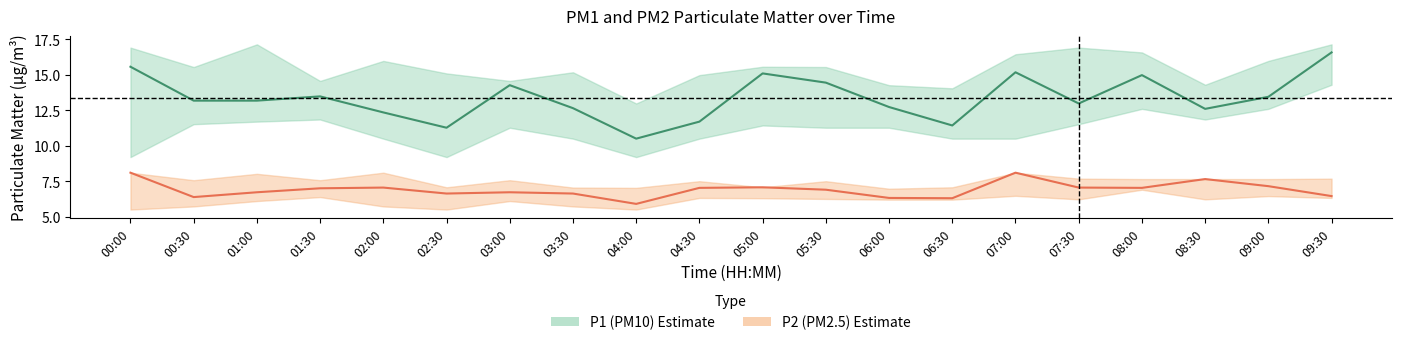

Reading left to right, extract all data points from this chart.

P1: 00:00=15.6	00:30=13.2	01:00=13.2	01:30=13.5	02:00=12.3	02:30=11.3	03:00=14.3	03:30=12.7	04:00=10.5	04:30=11.7	05:00=15.1	05:30=14.4	06:00=12.7	06:30=11.4	07:00=15.2	07:30=13.0	08:00=15.0	08:30=12.6	09:00=13.4	09:30=16.6
P1_upper: 00:00=16.9	00:30=15.6	01:00=17.1	01:30=14.6	02:00=16.0	02:30=15.1	03:00=14.6	03:30=15.2	04:00=13.0	04:30=15.0	05:00=15.6	05:30=15.6	06:00=14.3	06:30=14.1	07:00=16.4	07:30=16.9	08:00=16.6	08:30=14.3	09:00=16.0	09:30=17.1
P1_lower: 00:00=9.2	00:30=11.5	01:00=11.7	01:30=11.8	02:00=10.5	02:30=9.2	03:00=11.3	03:30=10.5	04:00=9.2	04:30=10.5	05:00=11.4	05:30=11.3	06:00=11.3	06:30=10.5	07:00=10.5	07:30=11.5	08:00=12.6	08:30=11.8	09:00=12.6	09:30=14.3
P2: 00:00=8.1	00:30=6.4	01:00=6.7	01:30=7.0	02:00=7.0	02:30=6.6	03:00=6.7	03:30=6.6	04:00=5.9	04:30=7.0	05:00=7.1	05:30=6.9	06:00=6.3	06:30=6.3	07:00=8.1	07:30=7.0	08:00=7.0	08:30=7.7	09:00=7.2	09:30=6.5
P2_upper: 00:00=8.1	00:30=7.6	01:00=8.0	01:30=7.6	02:00=8.1	02:30=7.1	03:00=7.6	03:30=7.0	04:00=7.0	04:30=7.5	05:00=7.1	05:30=7.5	06:00=7.0	06:30=7.1	07:00=8.1	07:30=7.7	08:00=7.7	08:30=7.7	09:00=7.7	09:30=7.7
P2_lower: 00:00=5.5	00:30=5.7	01:00=6.1	01:30=6.4	02:00=5.7	02:30=5.5	03:00=6.1	03:30=5.7	04:00=5.5	04:30=6.3	05:00=6.3	05:30=6.2	06:00=6.2	06:30=6.2	07:00=6.5	07:30=6.2	08:00=6.9	08:30=6.2	09:00=6.5	09:30=6.3